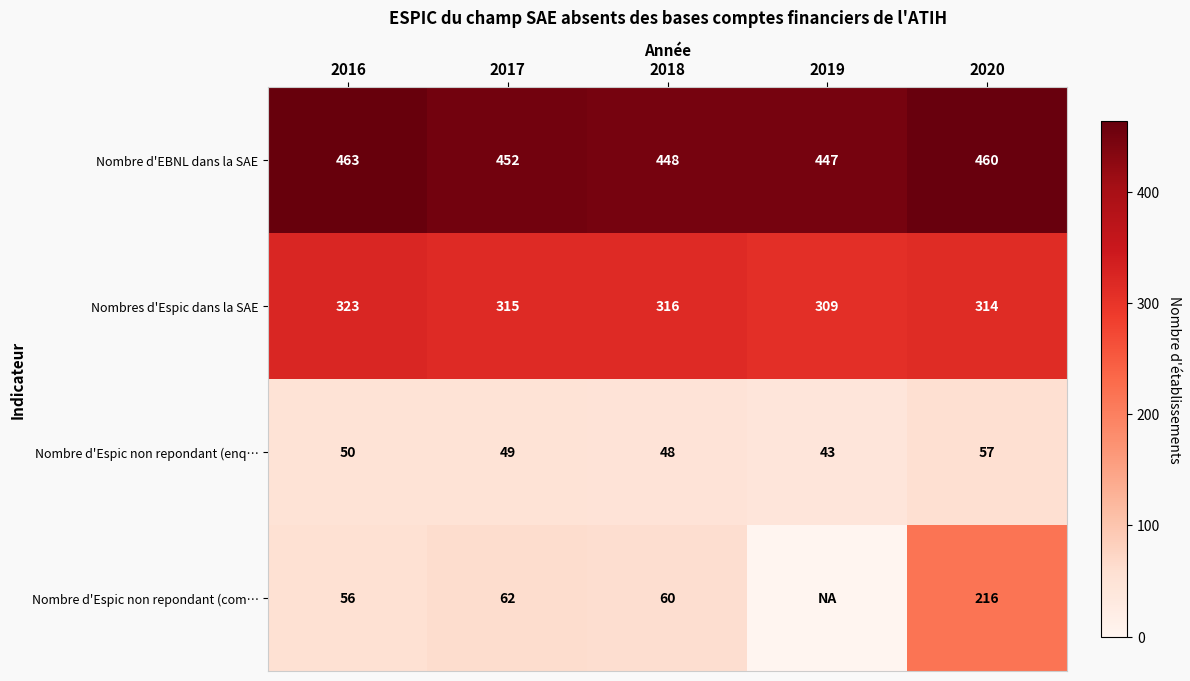

List the labels in order of Nombre d'EBNL dans la SAE value, smallest first.

2019, 2018, 2017, 2020, 2016